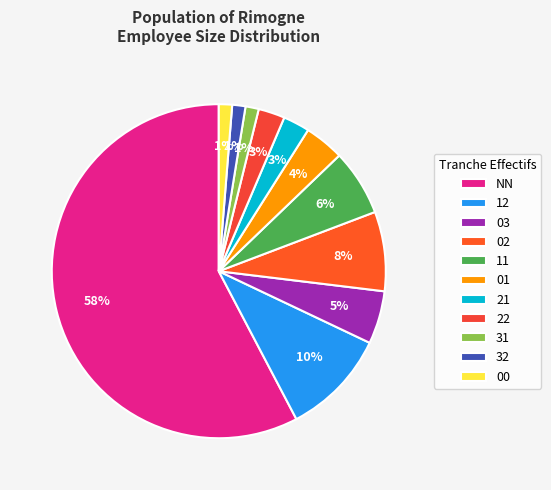

Does 12 represent more than half of the total?

No